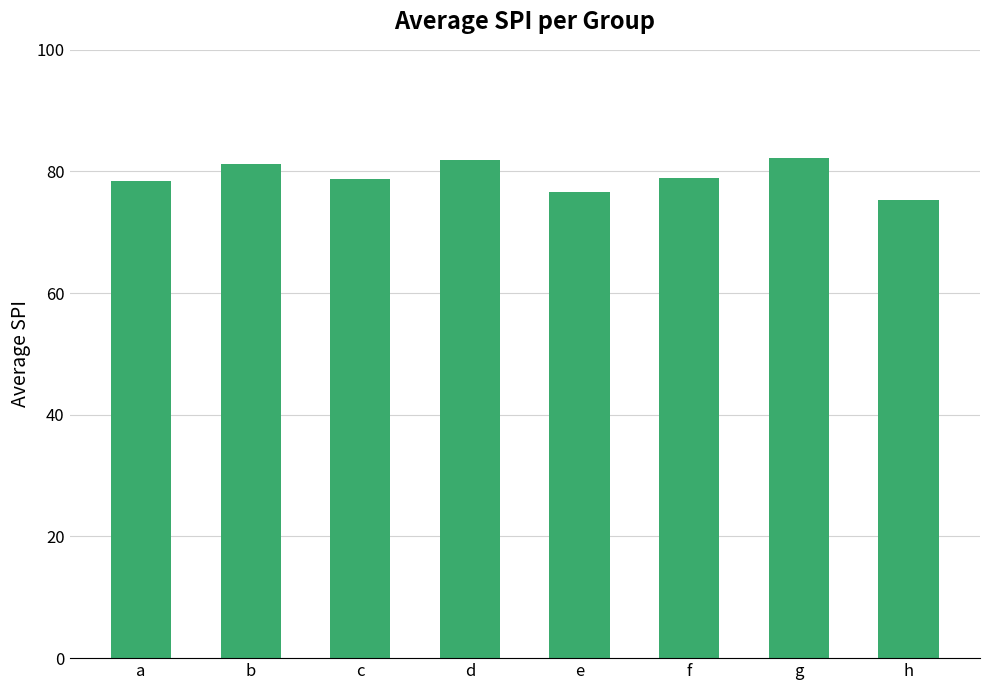

What is the change in value from c to g?

+3.5